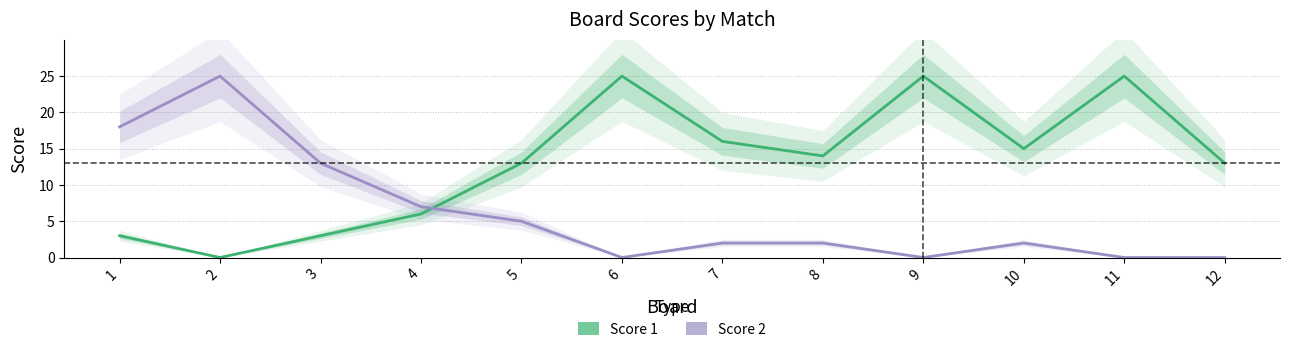

How many interior local peaks does the Score 1 series have?

3